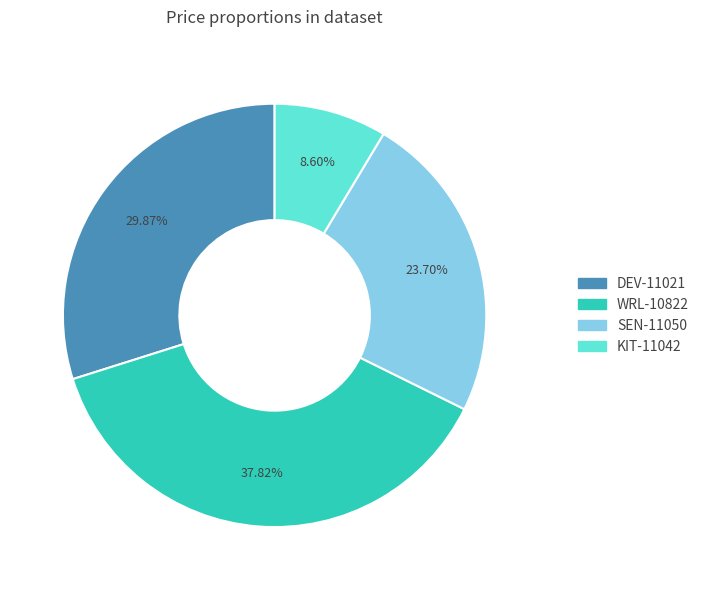

Does any single category account for the majority?

No